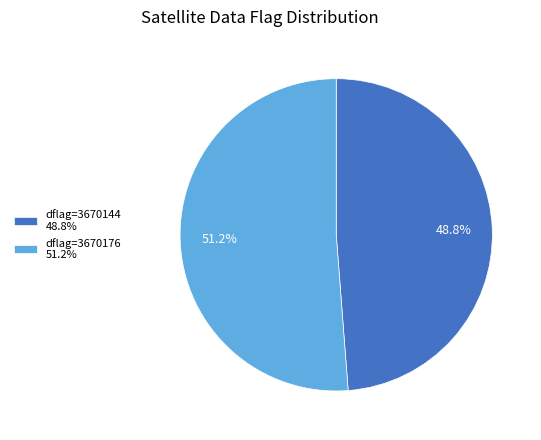

Rank the categories by value from highest to lowest.

dflag=3670176 51.2%, dflag=3670144 48.8%